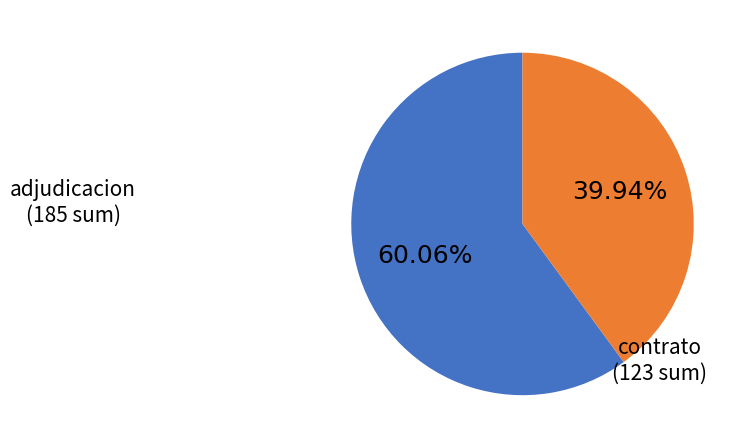

Is there a majority slice in this chart?

Yes